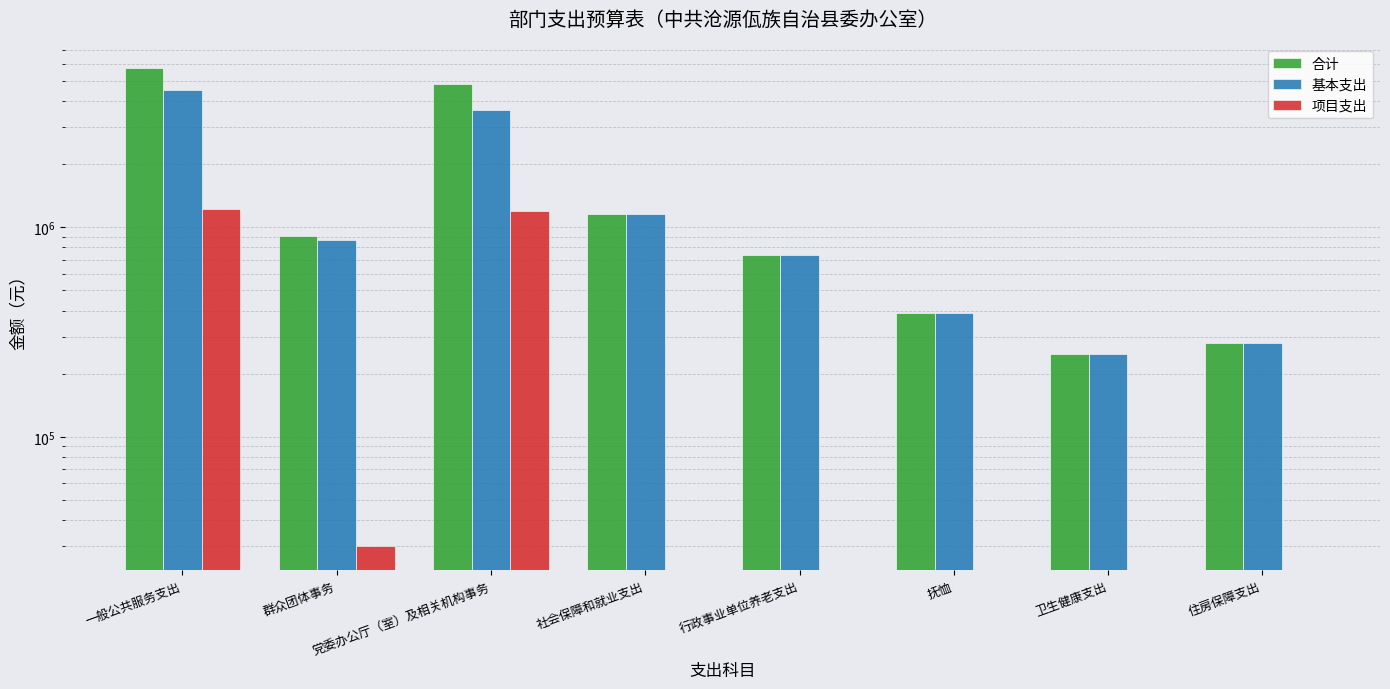

What are all the series names shown in the legend?

合计, 基本支出, 项目支出